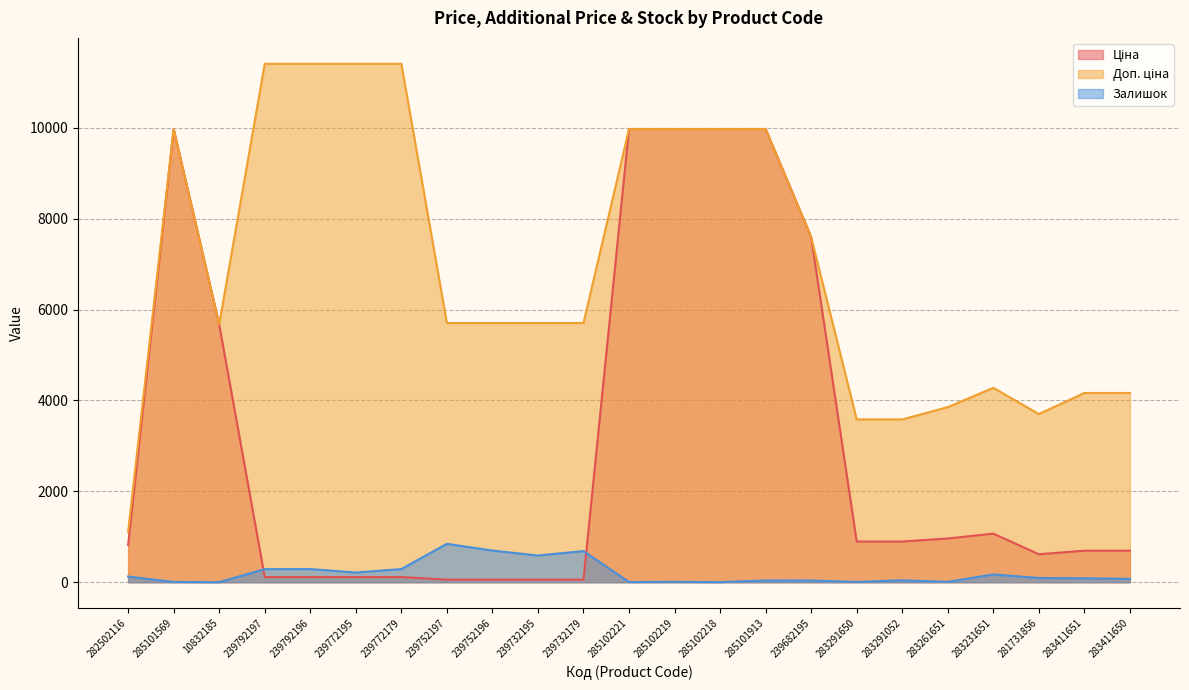

What is the lowest value of the Залишок series?

2.0